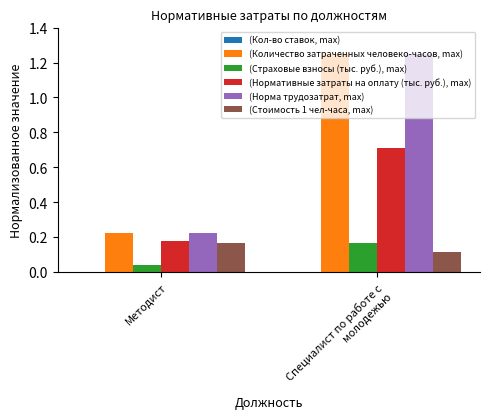

What is the sum of all (Норма трудозатрат, max) values?

1.5